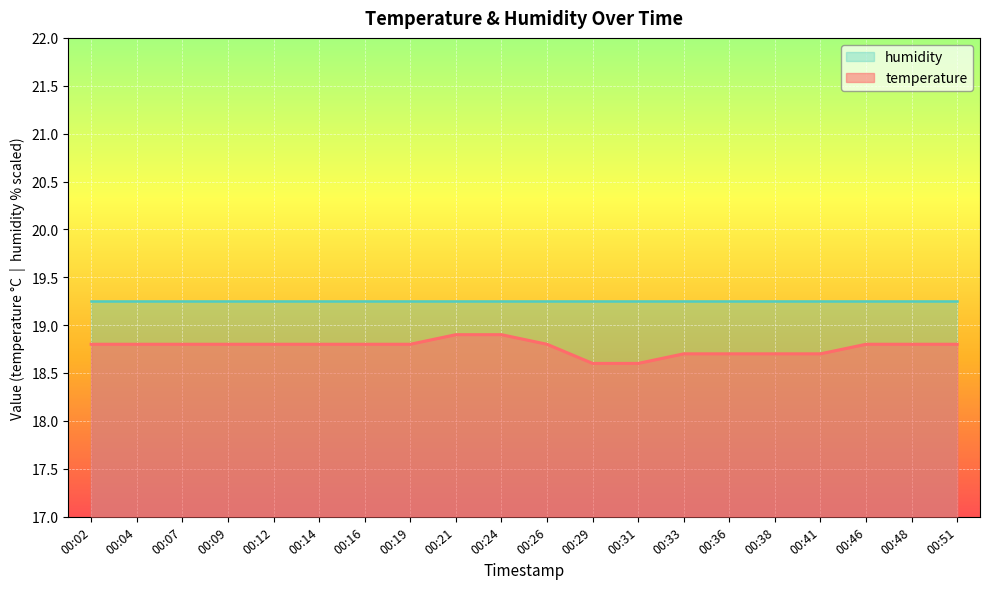

What is the value of the 14th point from the left?

18.7